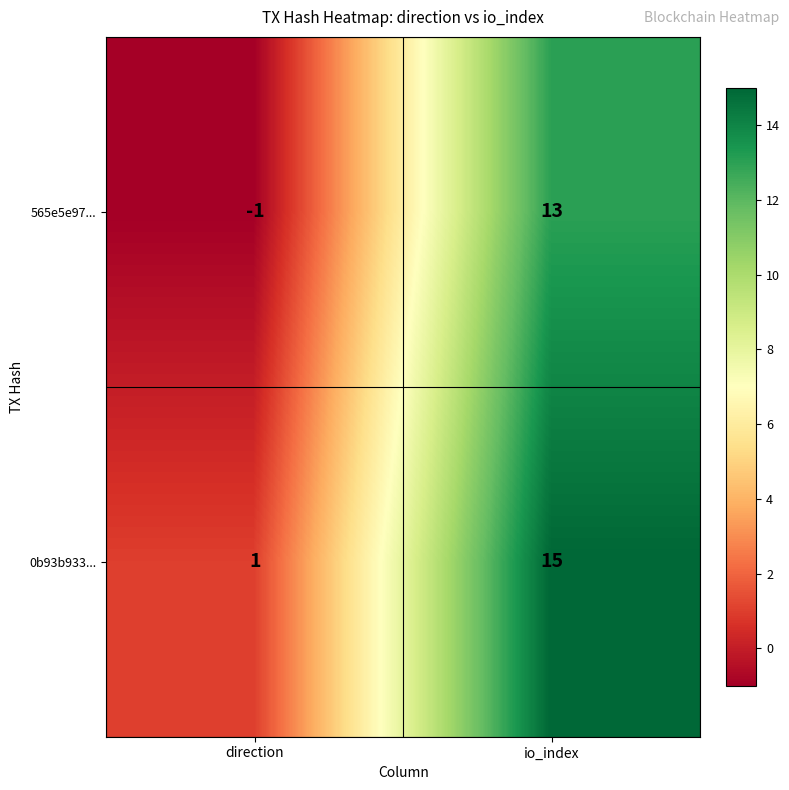

At how many categories does at least one series exceed 10?

1